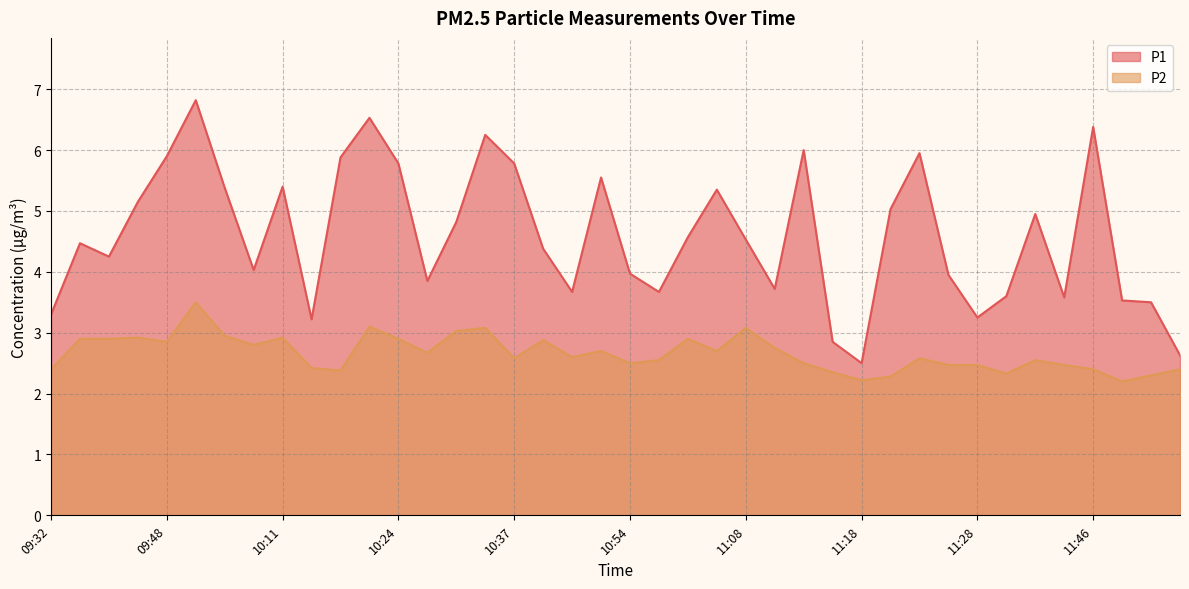

True or false: P2 has a value of 4.3 at 11:13.

False